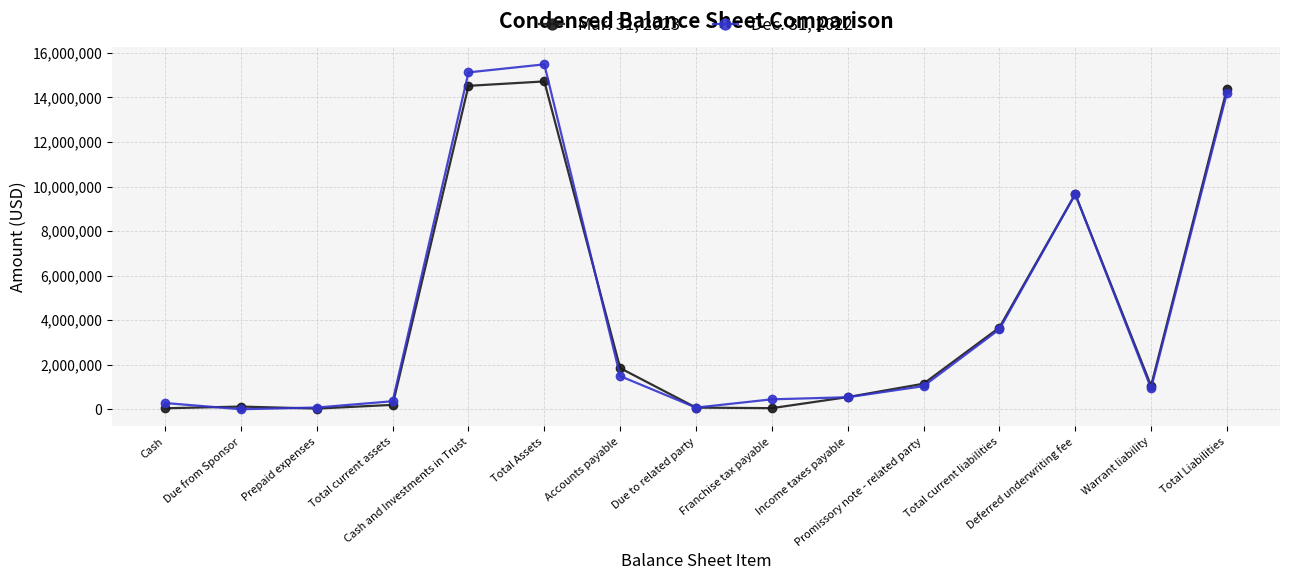

How many distinct data groups are displayed?

2